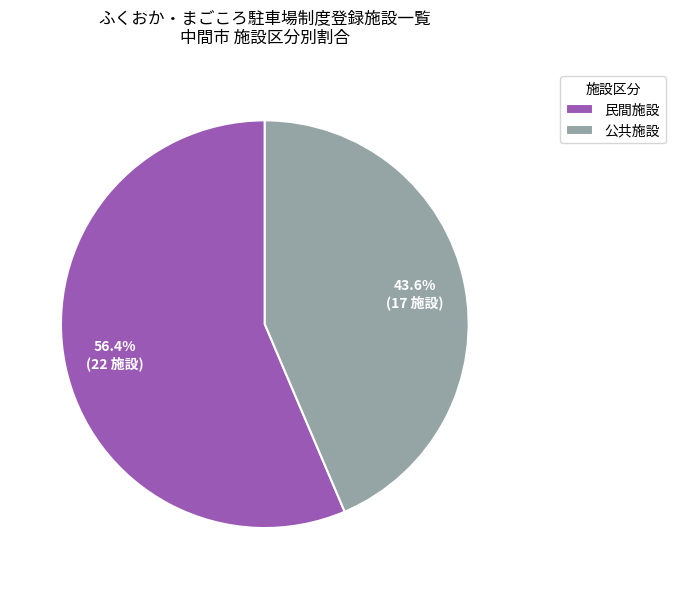

Is it true that 公共施設 is 55% of the pie?

False